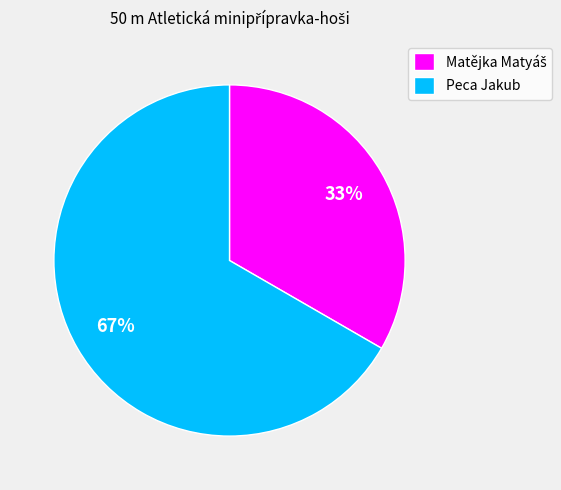

How many slices are in this pie chart?

2